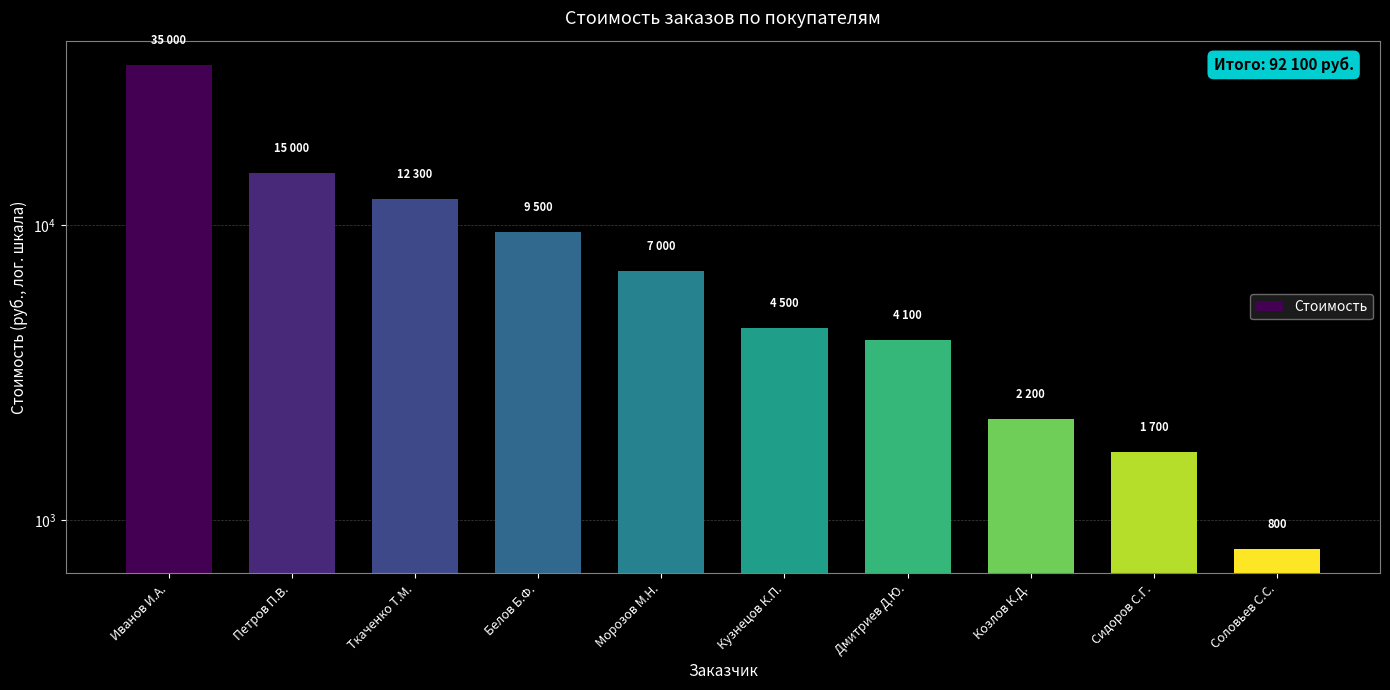

Is it true that the value at Козлов К.Д. is 2200?

True